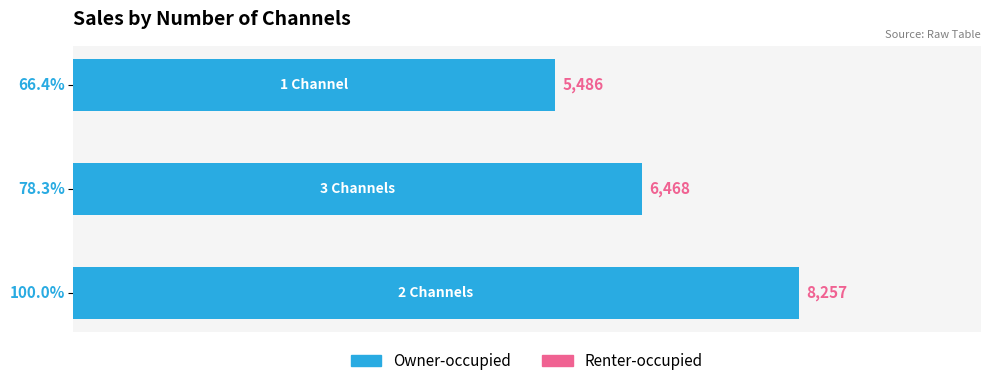

How many values are below 6468?

1